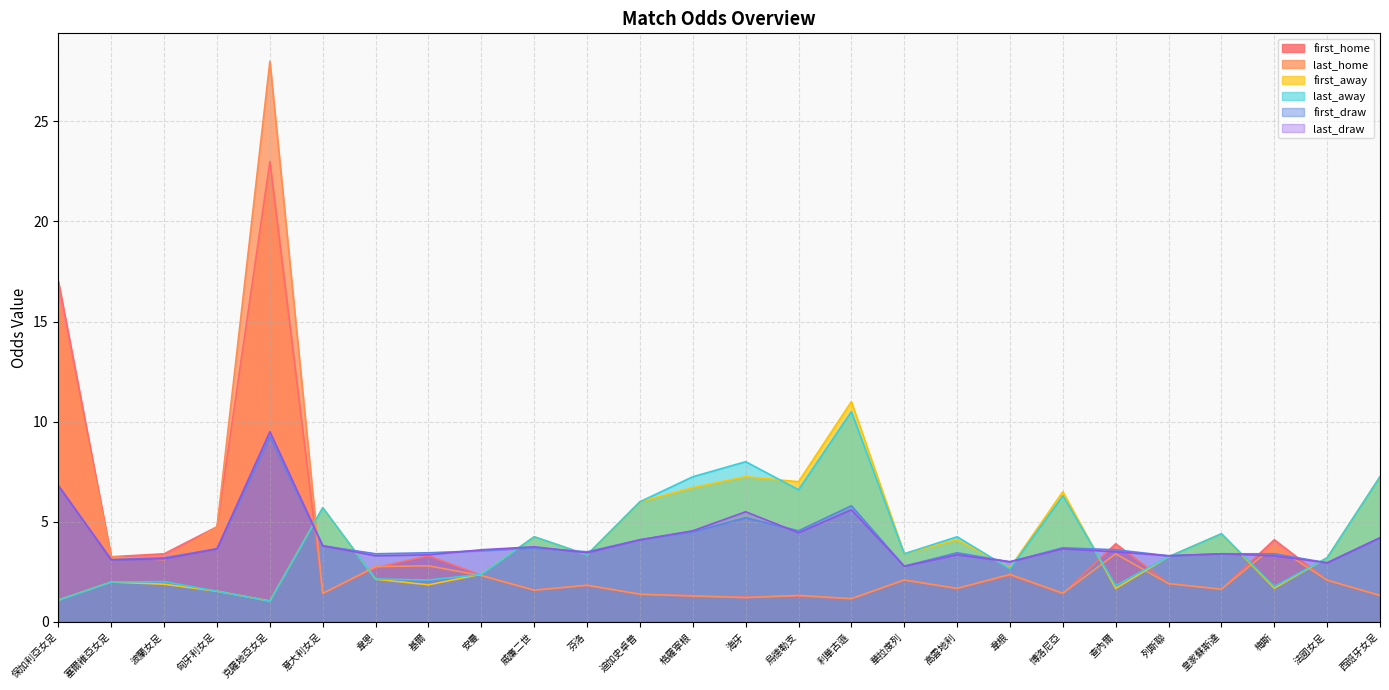

The value of last_away at 列斯聯 is 3.2. True or false?

True